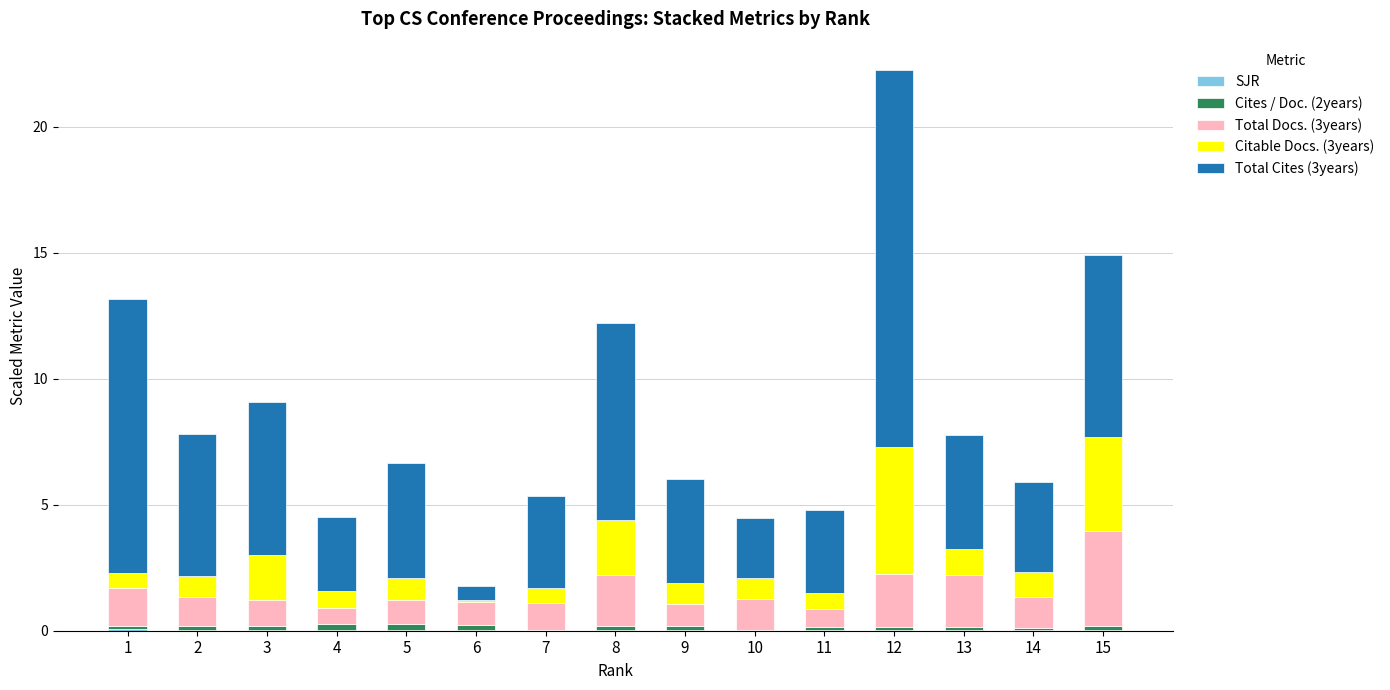

At which category is the sum across all series the highest?

12